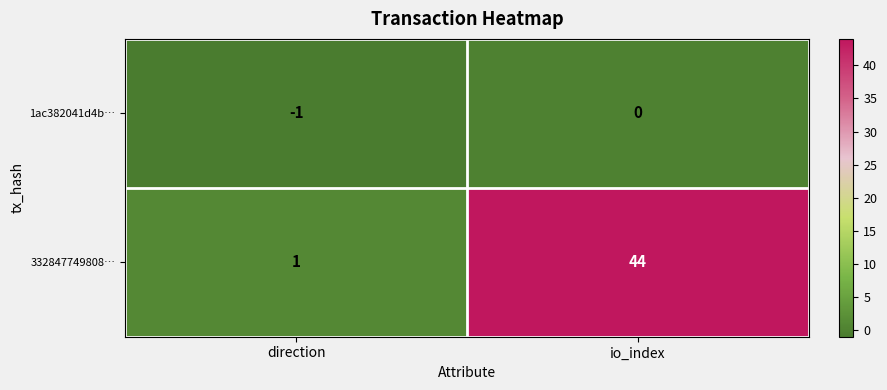

At which label does 332847749808… reach its minimum?

direction